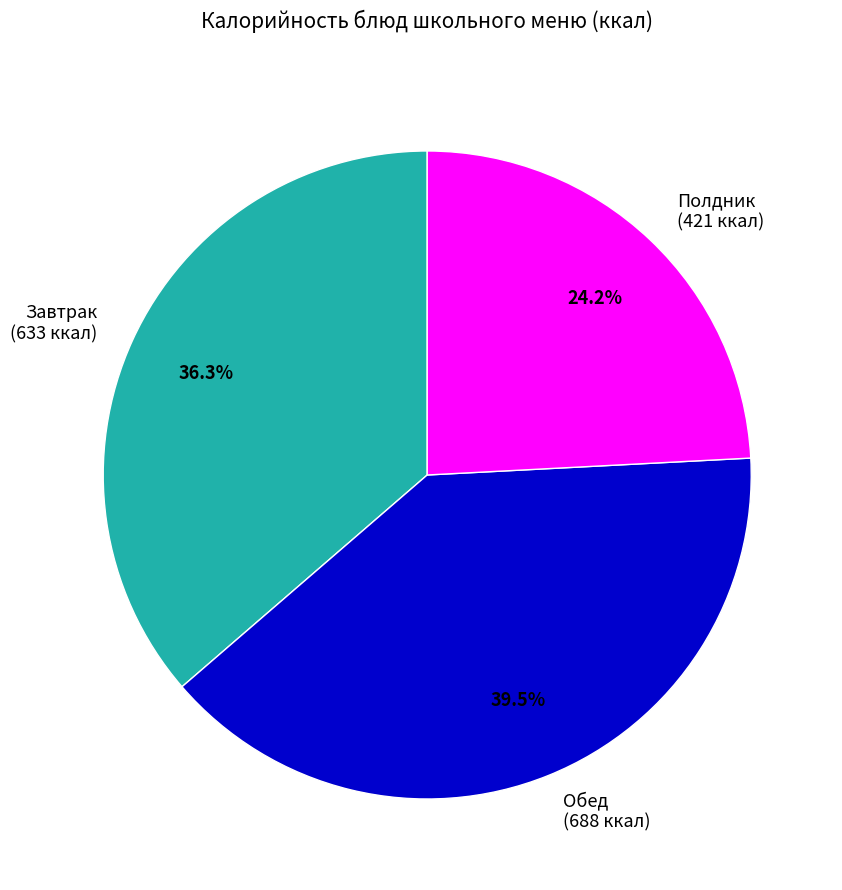

What is the ratio of the value at Обед (688 ккал) to the value at Полдник (421 ккал)?

1.6